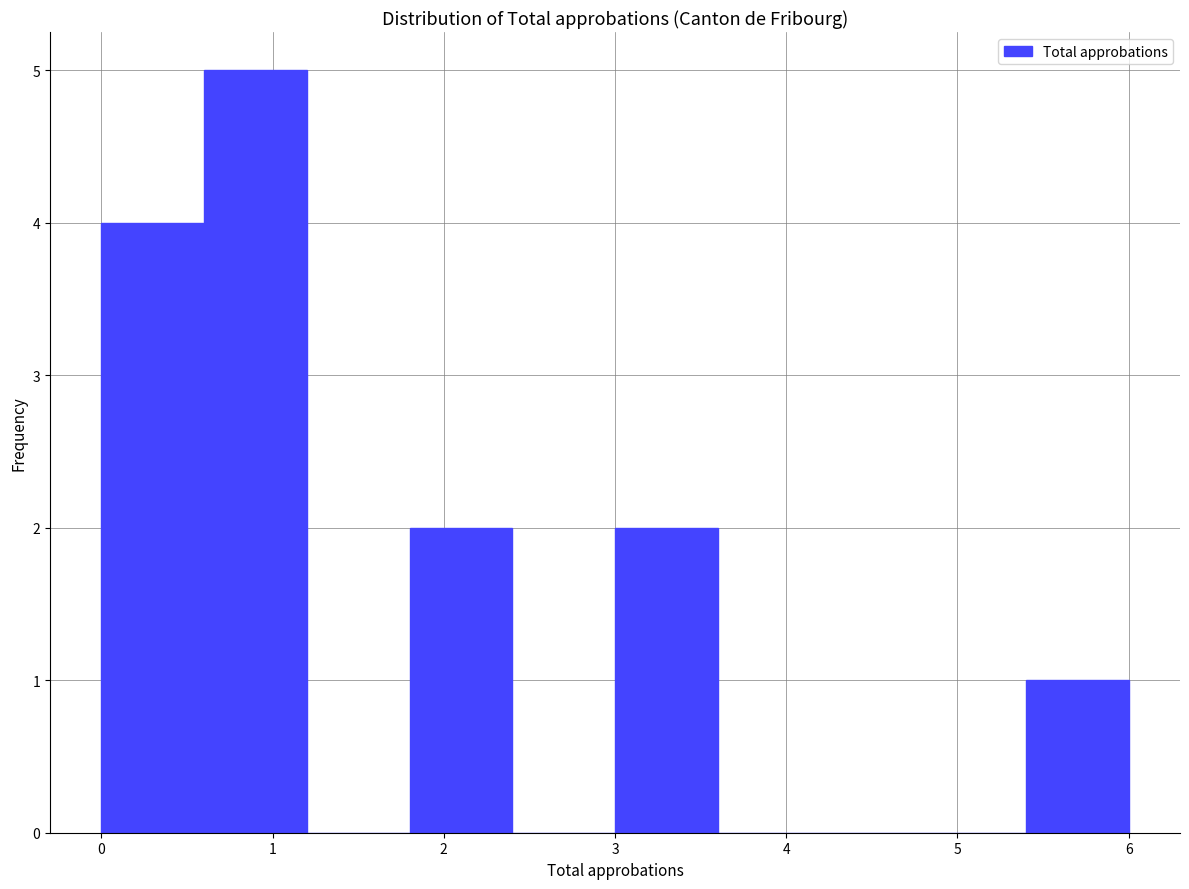

What is the height of the bar covering 3.0 to 3.6 on the x-axis? The values are not printed on the chart, so give them approximately, as read against the axis.

2